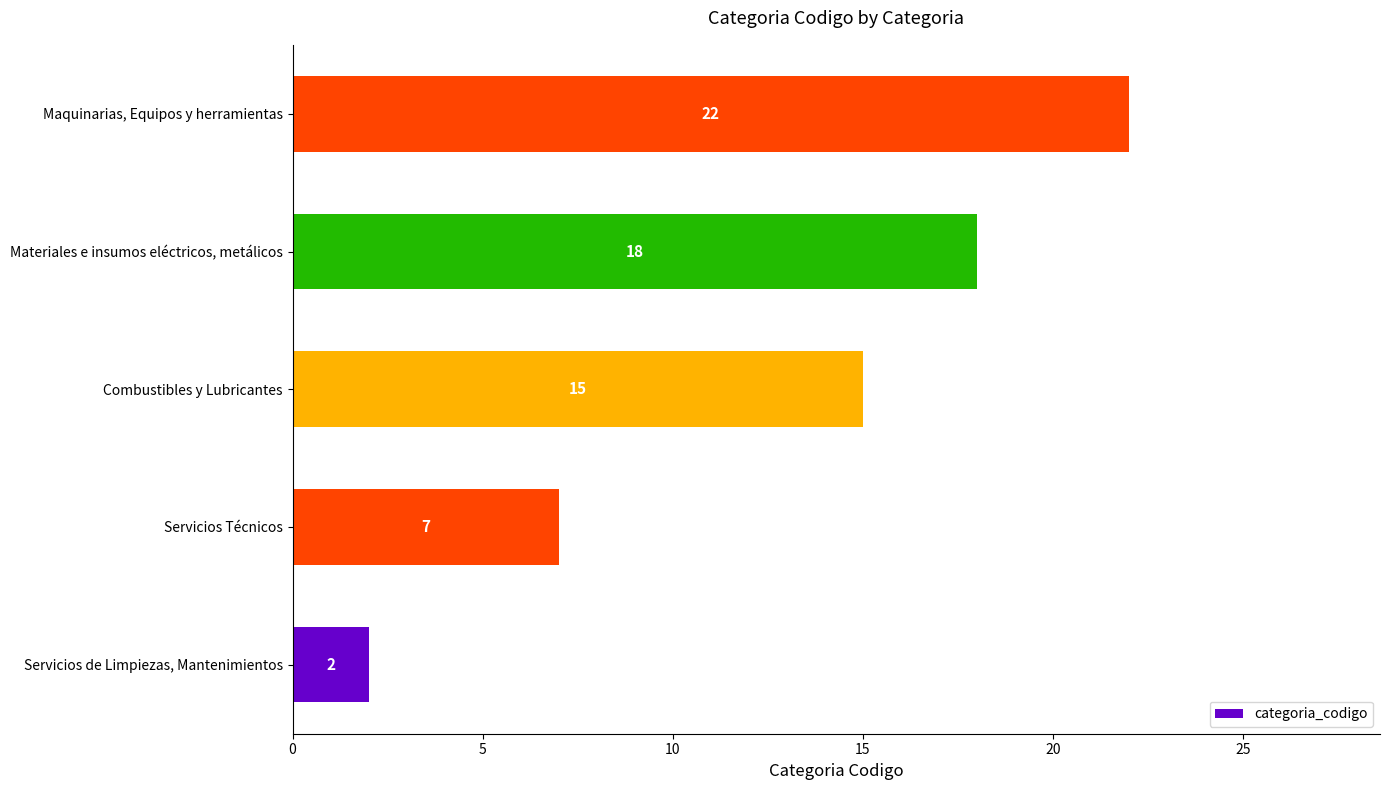

The chart shows a value of 3 at Servicios de Limpiezas, Mantenimientos. True or false?

False